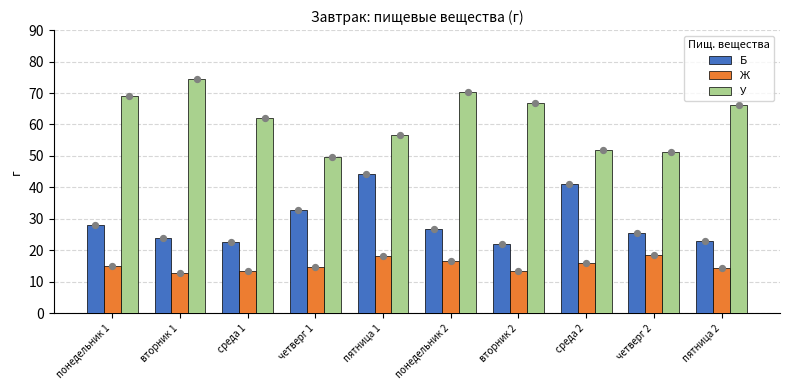

Which series reaches the minimum Y coordinate?

Ж